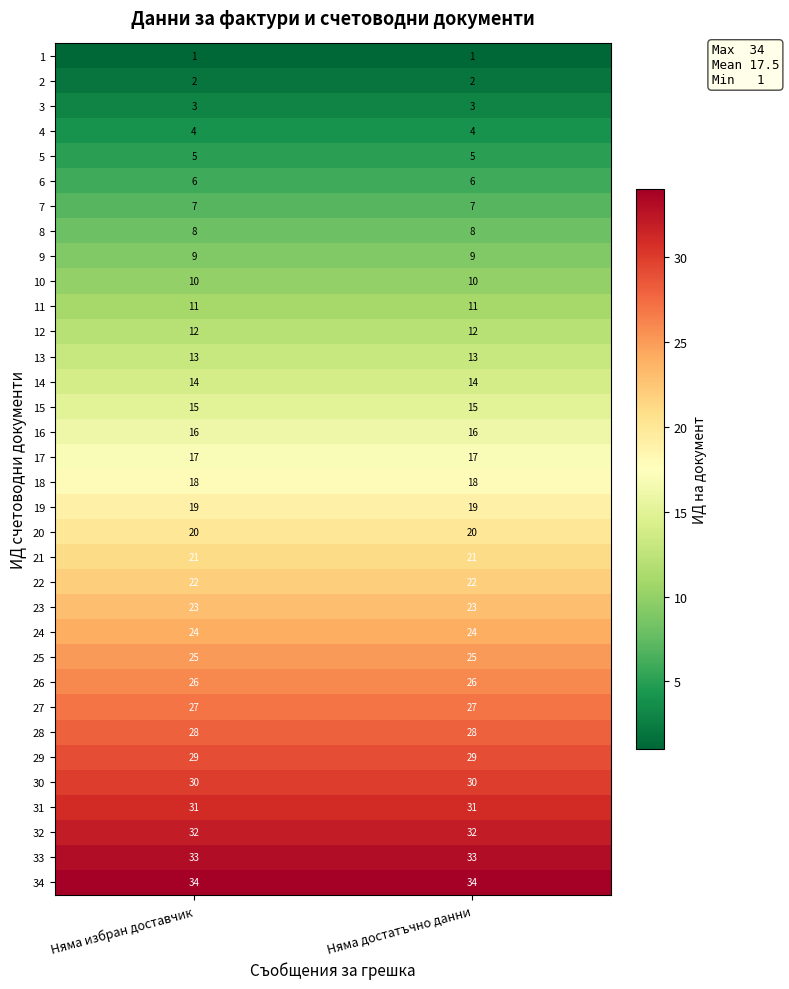

The 20 series shows 34 at Няма достатъчно данни. True or false?

False